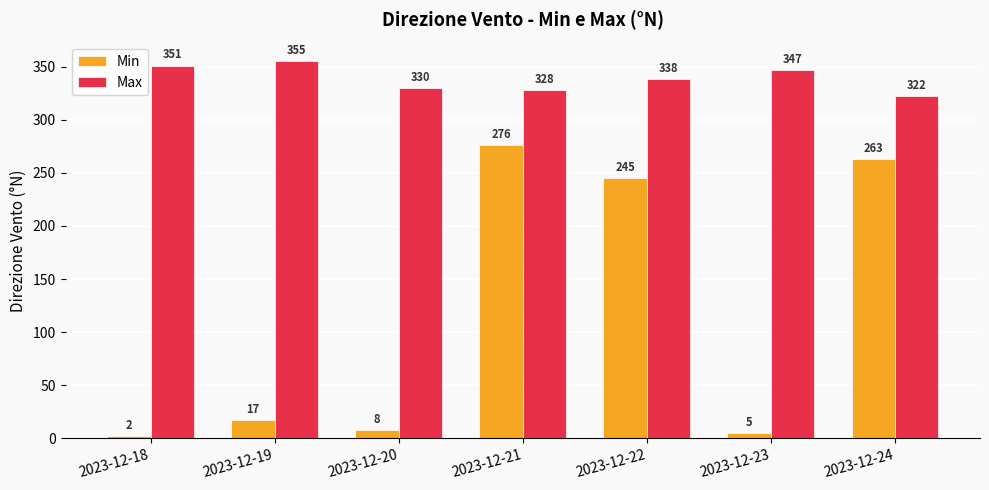

What is the value of the Min bar at the 6th from the left?

5